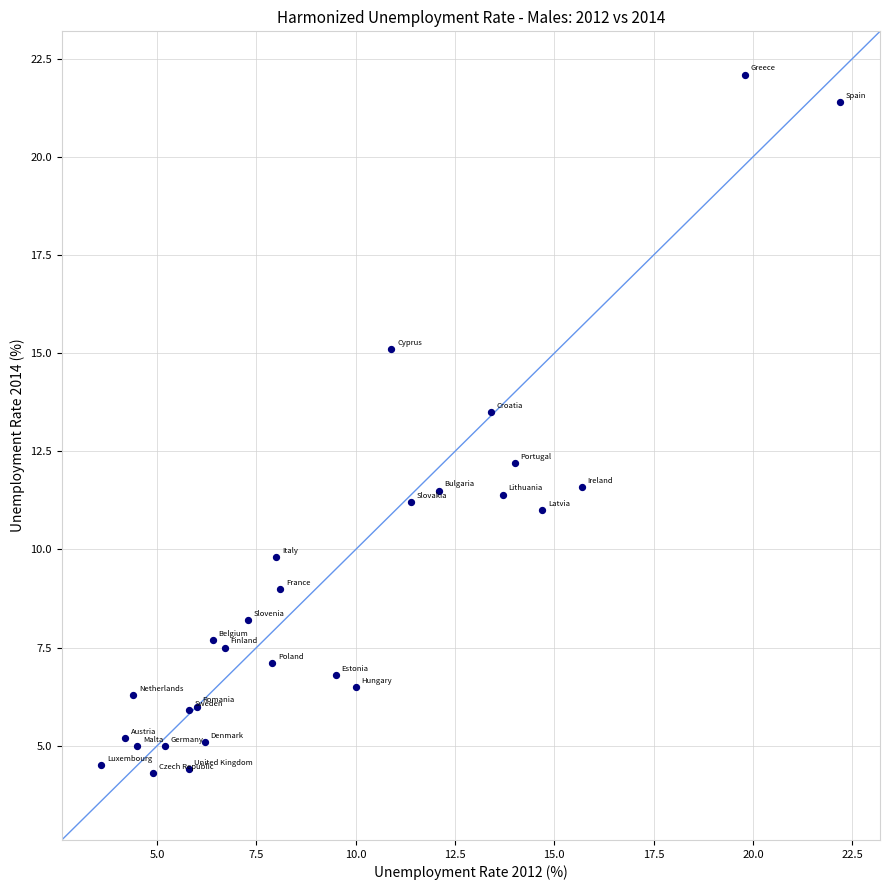

What Y value in the scatter plot is closest to 13?

13.5